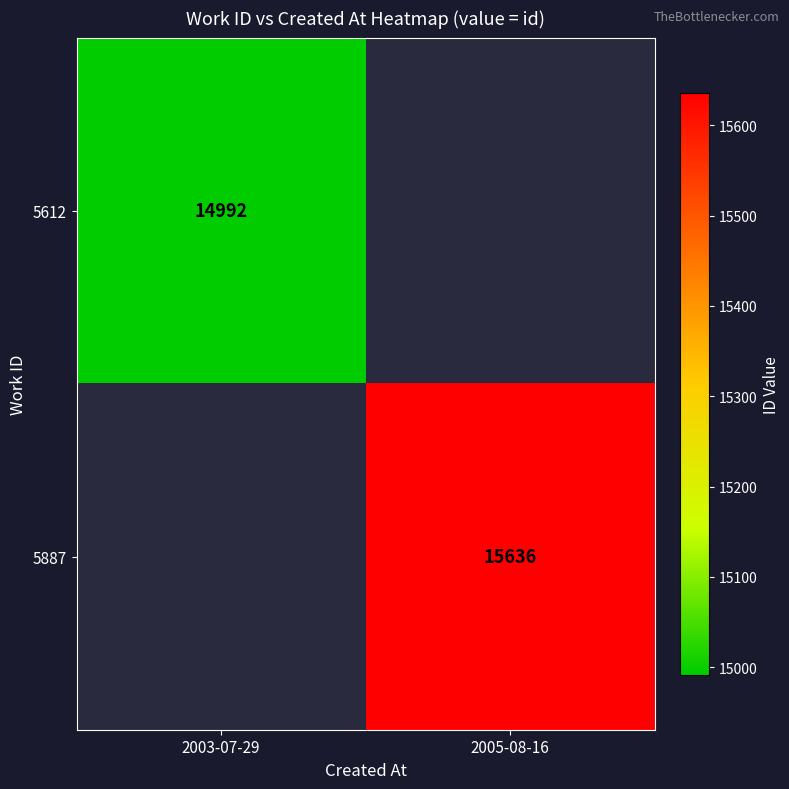

How many categories are shown in the chart?

2